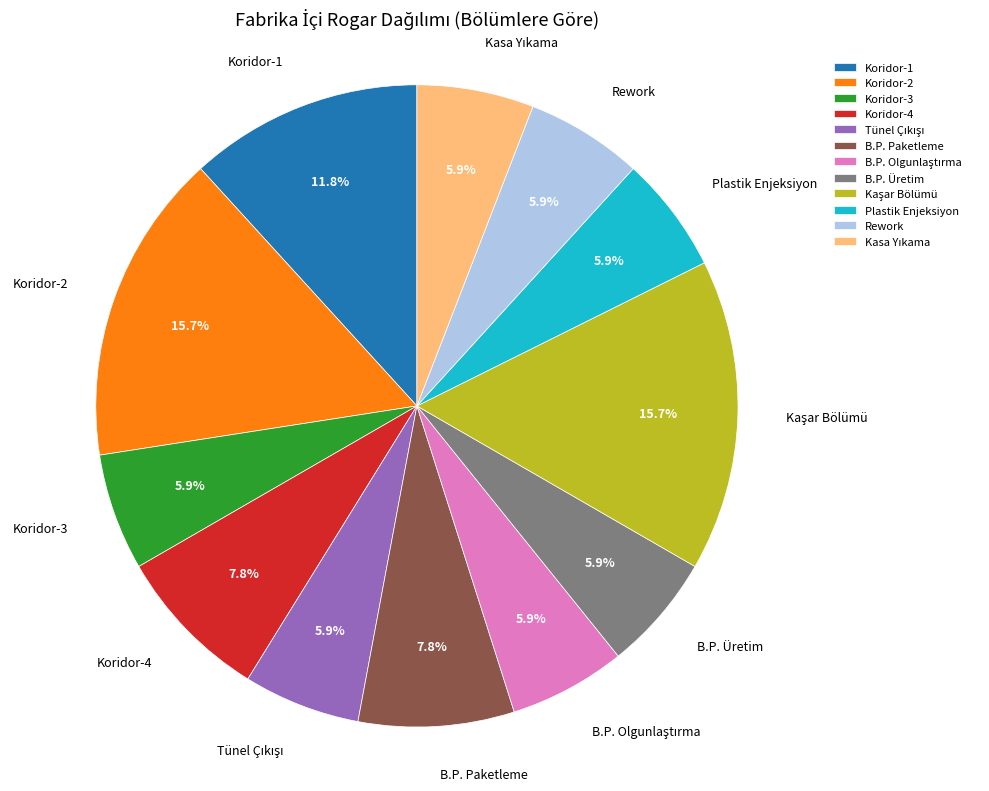

Combined, what portion of the pie is B.P. Üretim and Rework?

11.8%